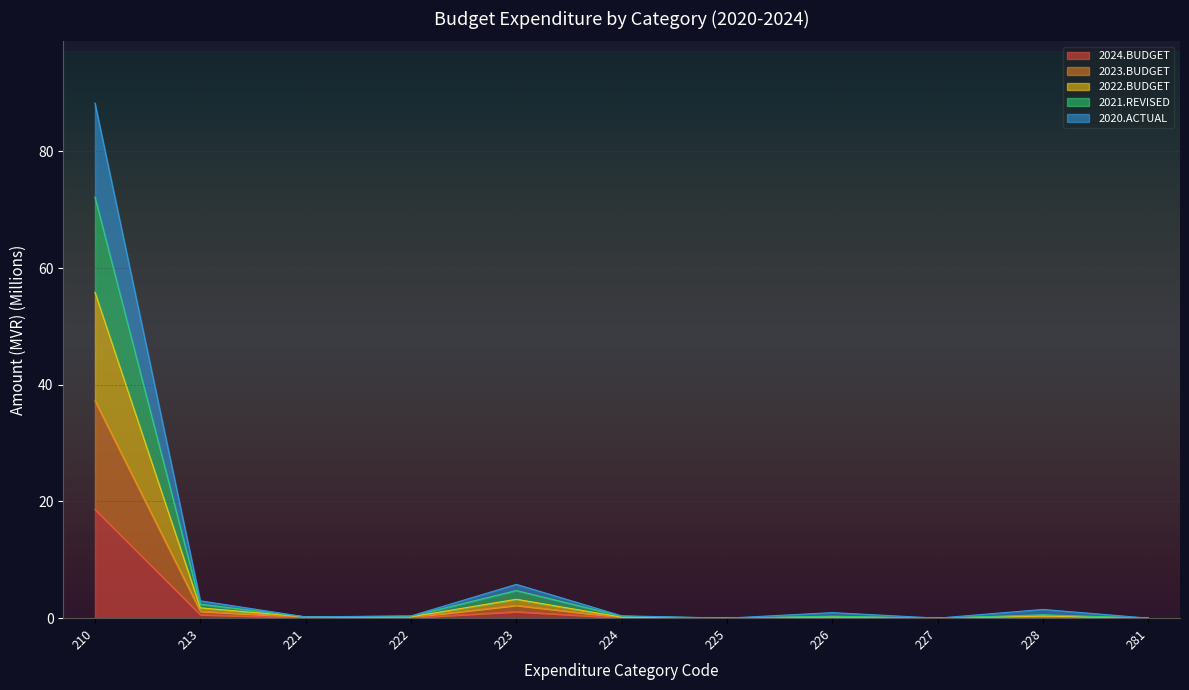

What is the value of the 2021.REVISED point at the 4th from the left?

0.3